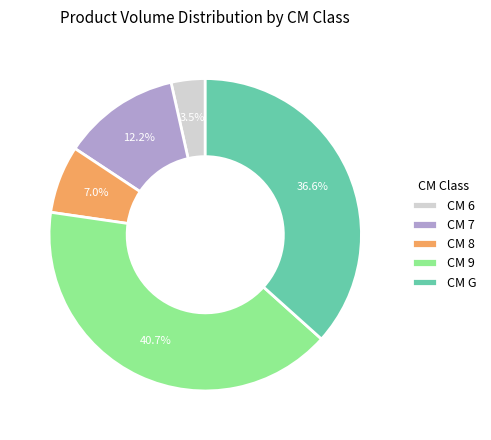

What is the ratio of the value at CM G to the value at CM 8?

5.2